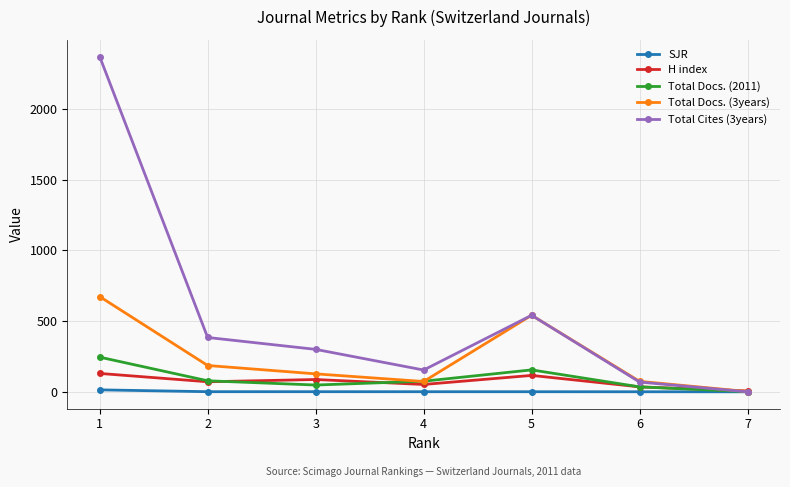

What is the value of the Total Docs. (3years) point at the 3rd from the left?

127.0